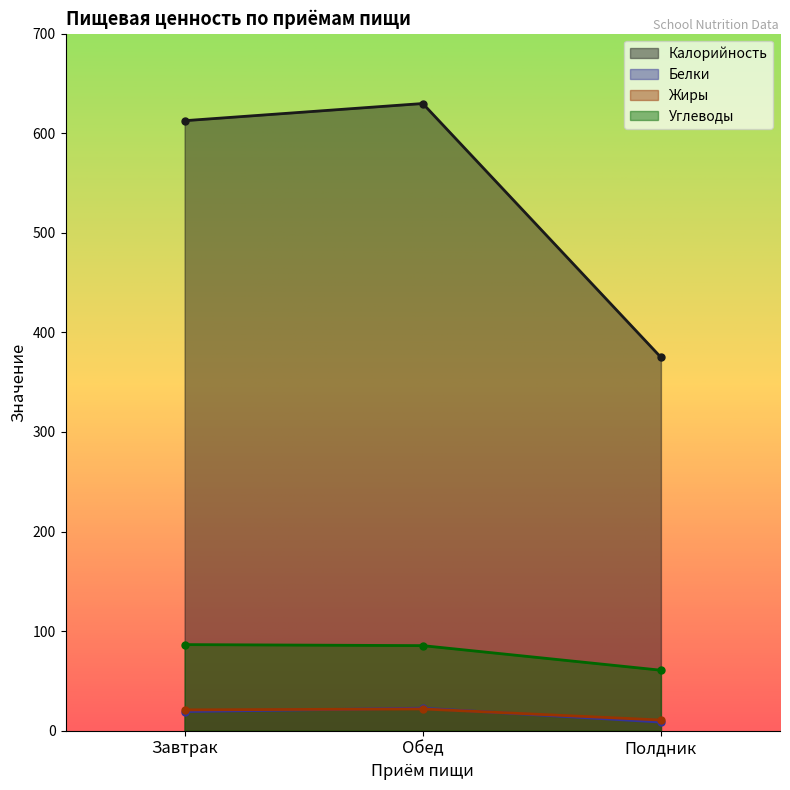

What is the average value of the Калорийность series?

539.1